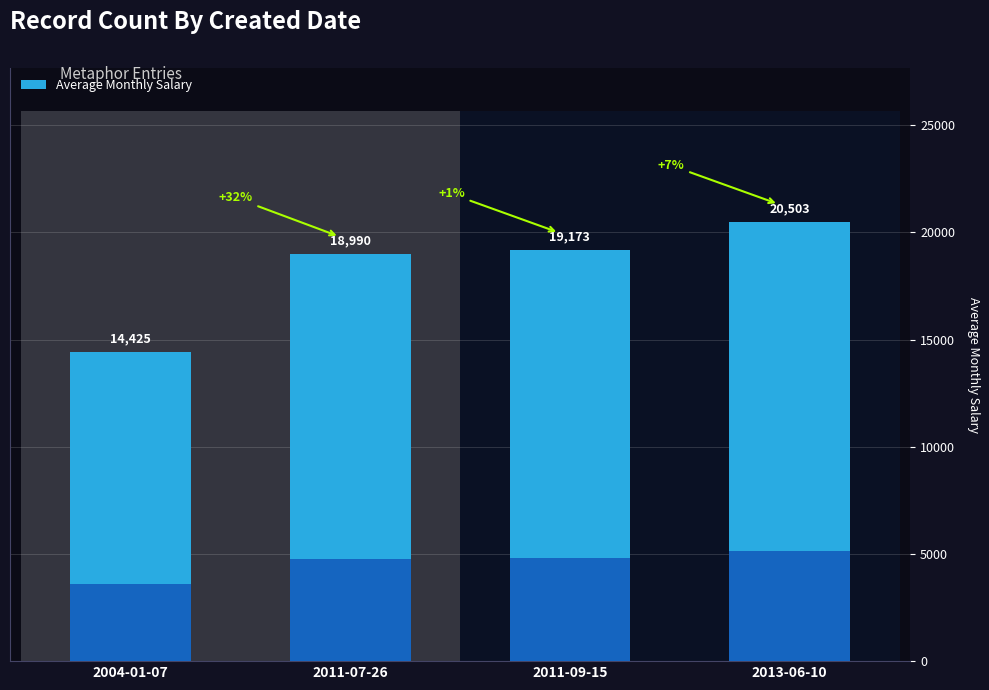

What is the change in value from 2004-01-07 to 2013-06-10?

+6078